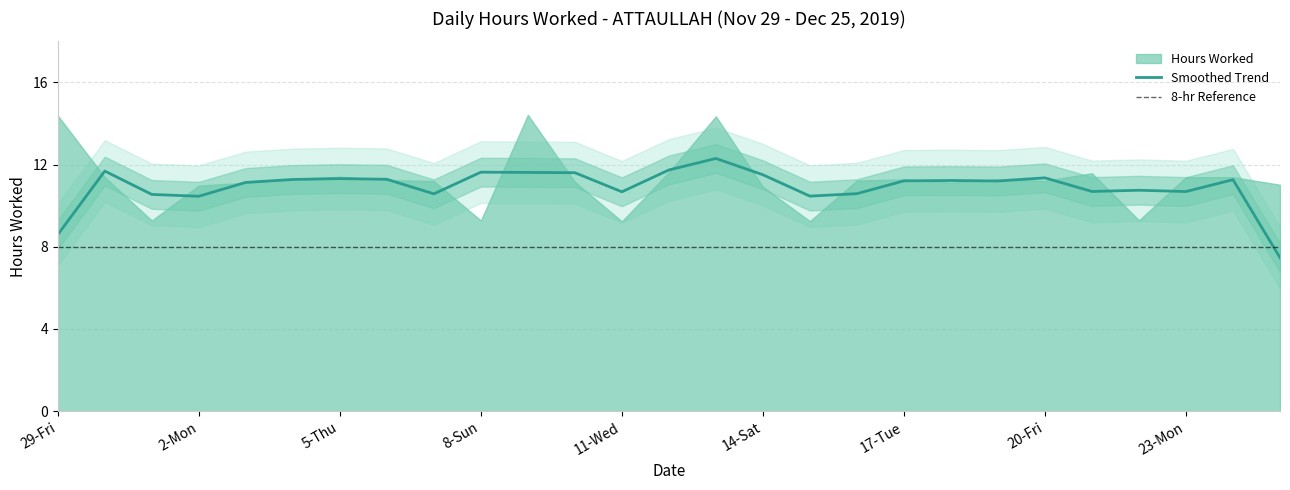

Which has a higher value, 19-Thu or 9-Mon?

9-Mon